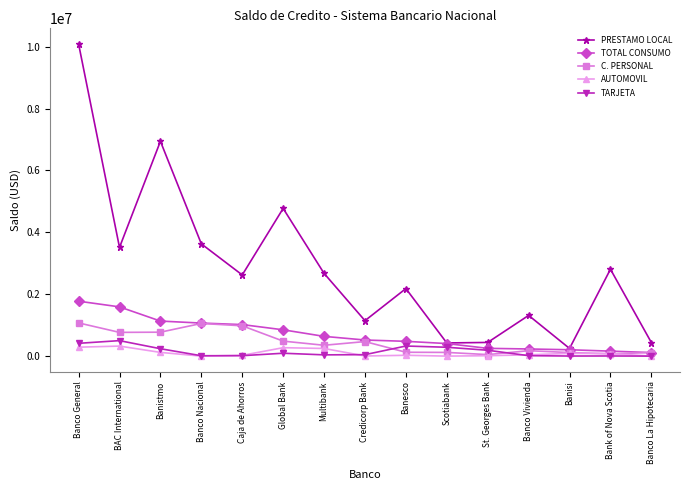

What is the maximum value shown in the chart?

10087557.3